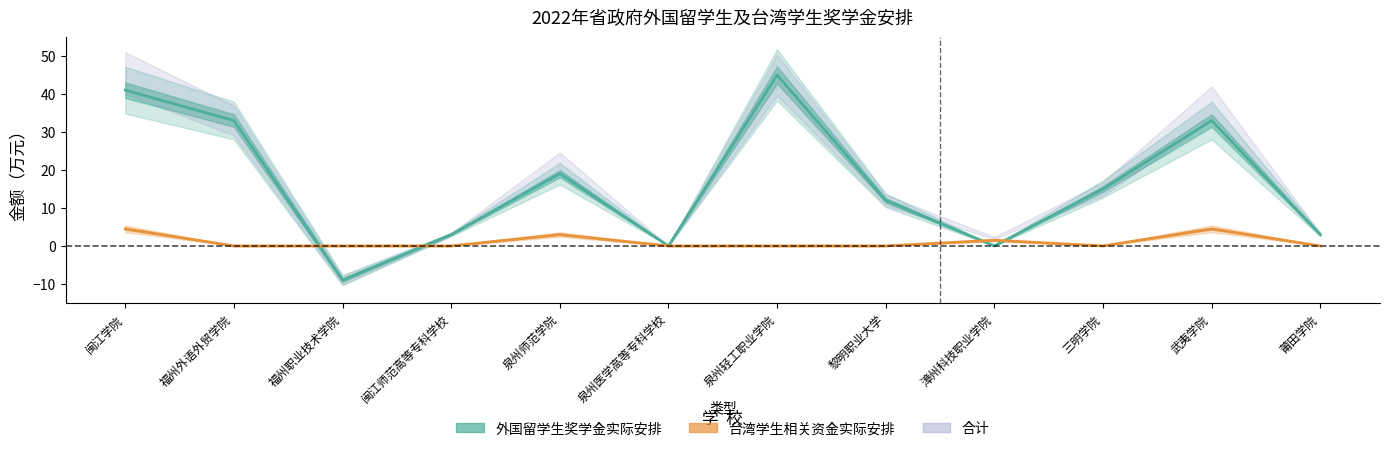

What is the label of the 10th point from the right?

福州职业技术学院